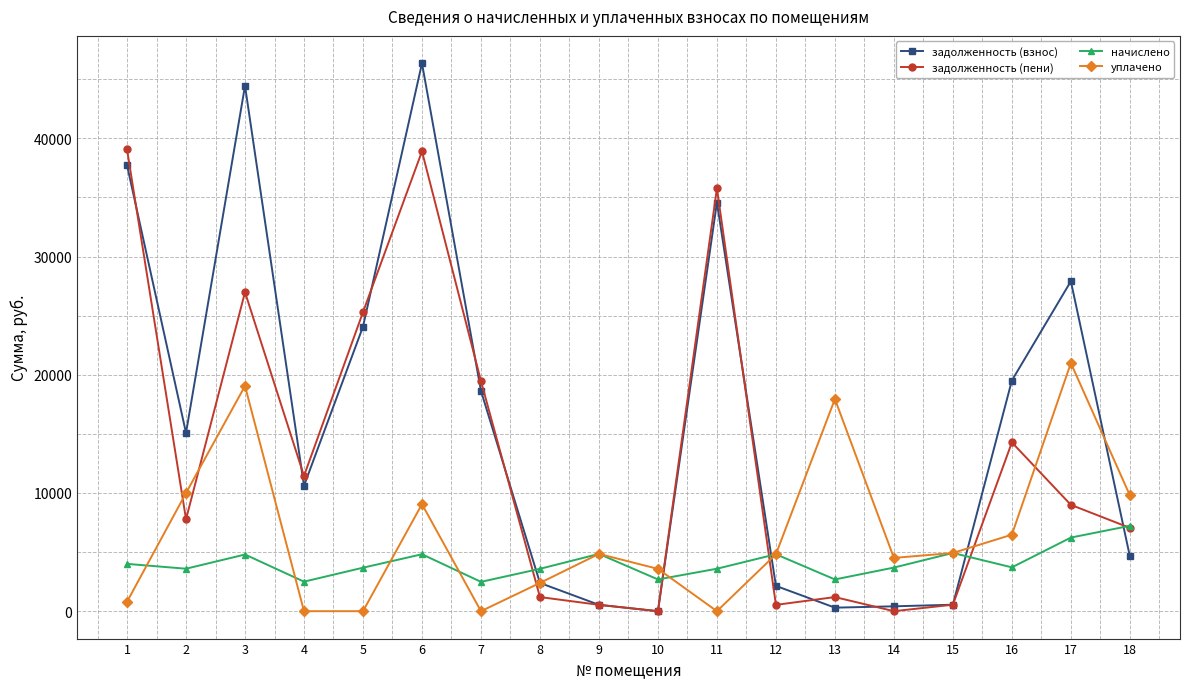

What is the average value of the задолженность (пени) series?

13280.5